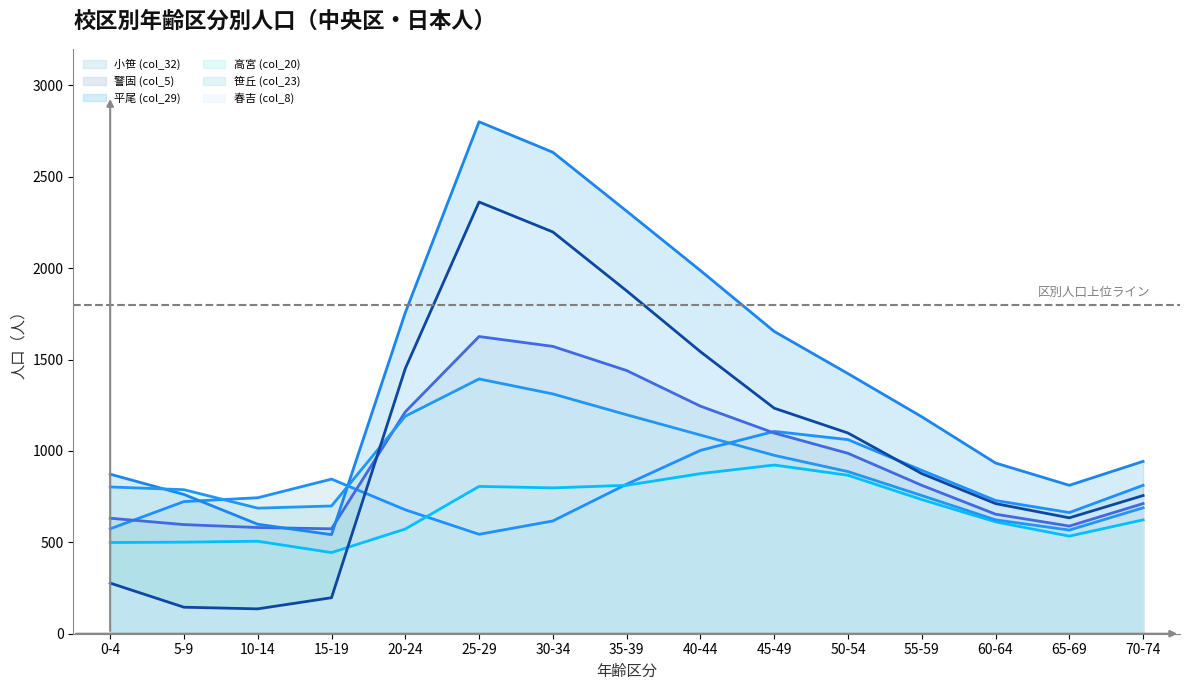

Rank the categories by 春吉 (col_8) value from highest to lowest.

25-29, 30-34, 35-39, 40-44, 20-24, 45-49, 50-54, 55-59, 70-74, 60-64, 65-69, 0-4, 15-19, 5-9, 10-14